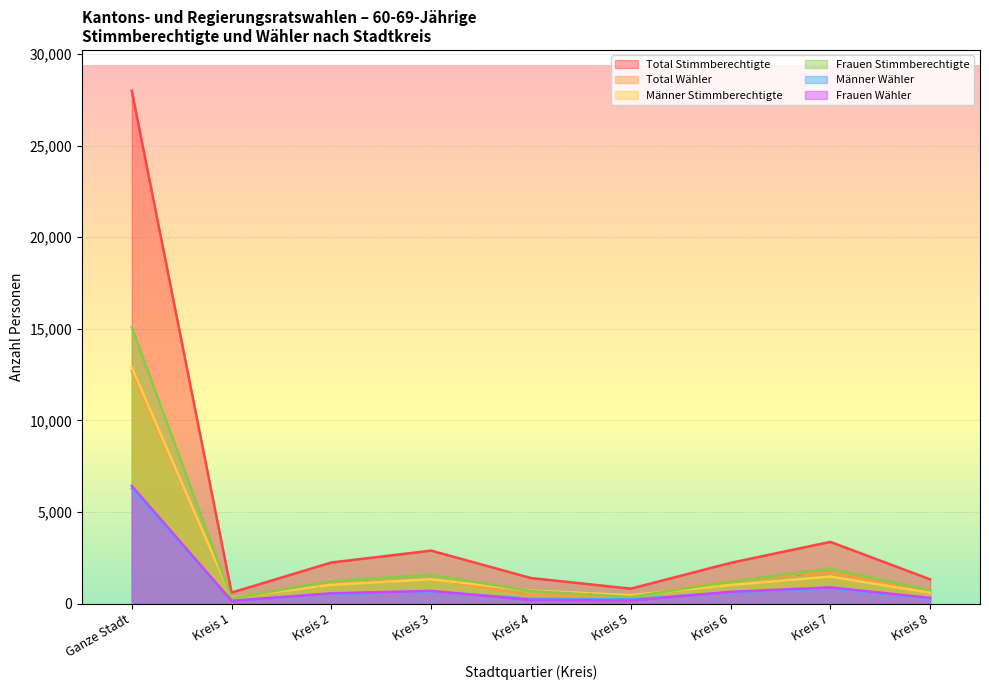

Which category has the highest value in the Total Wähler series?

Ganze Stadt